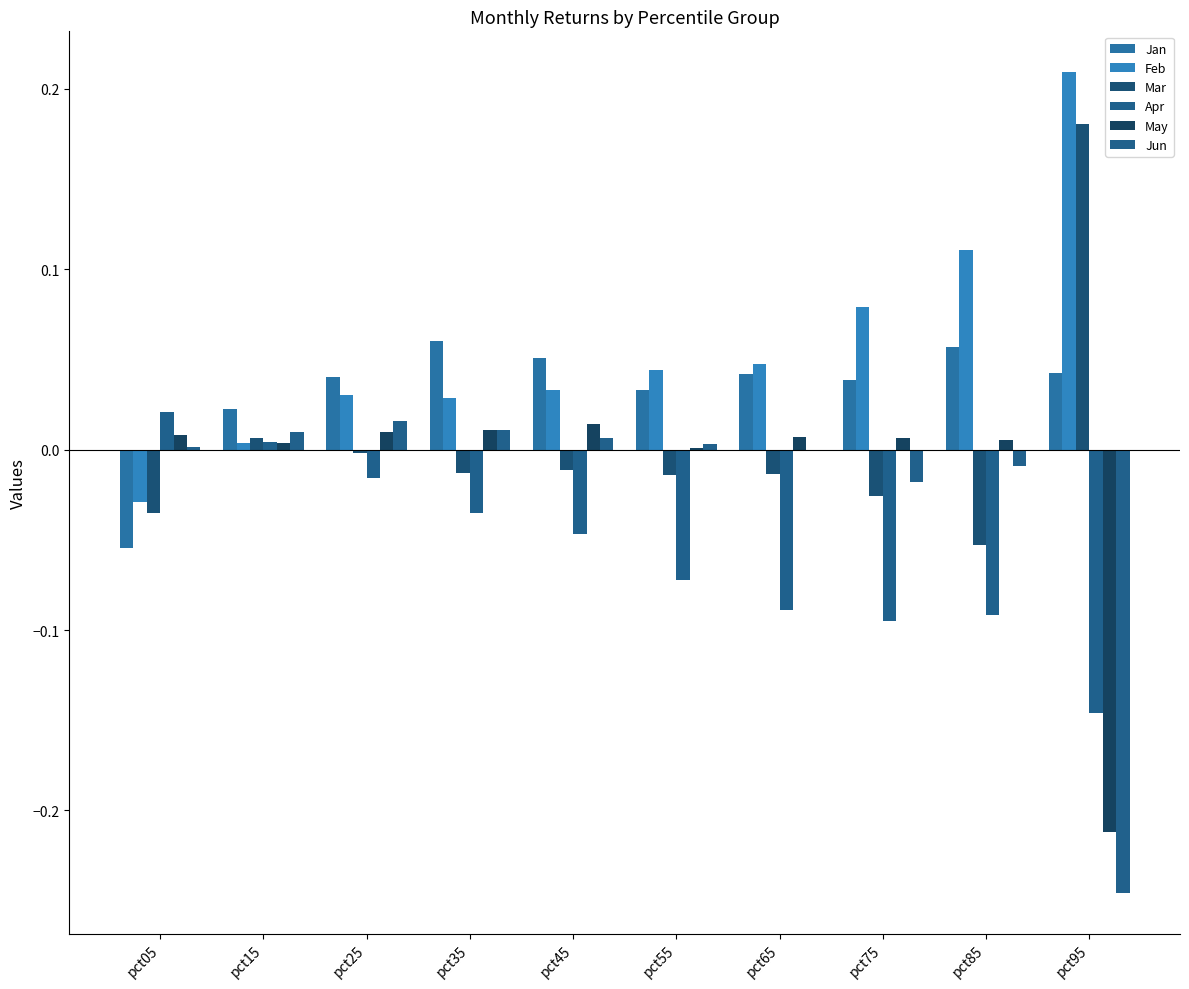

Count the number of categories in the chart.

10